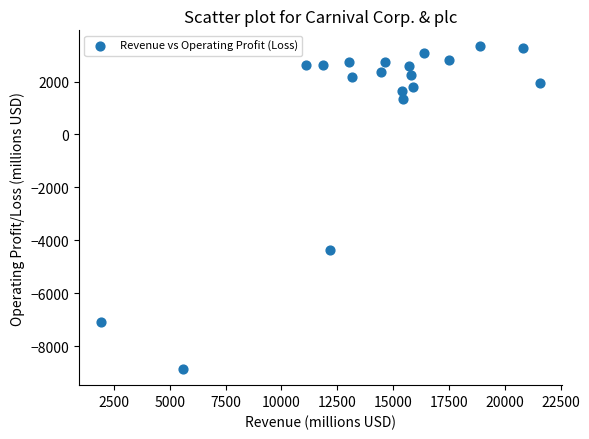

What is the range of Y values (max minus min)?

12190